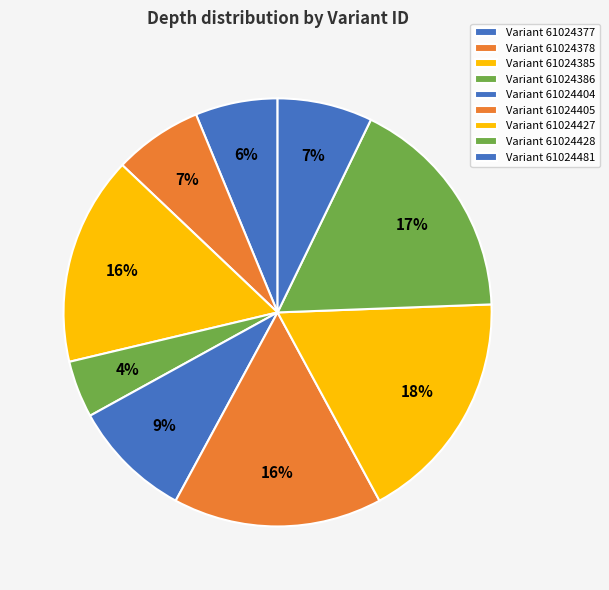

Which slice is the largest?

61024427